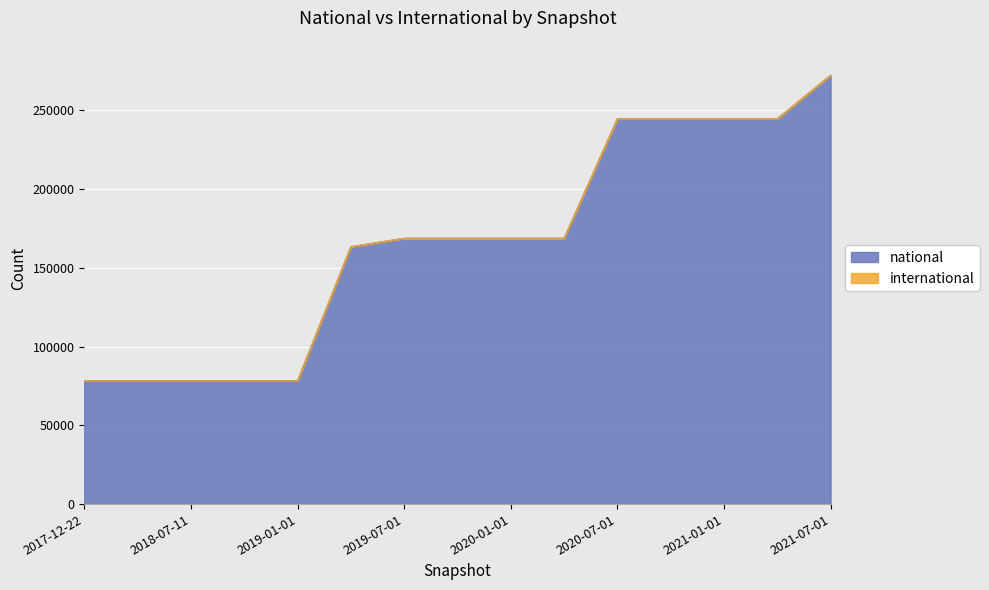

At which label is the value closest to 175187?

2019-07-01